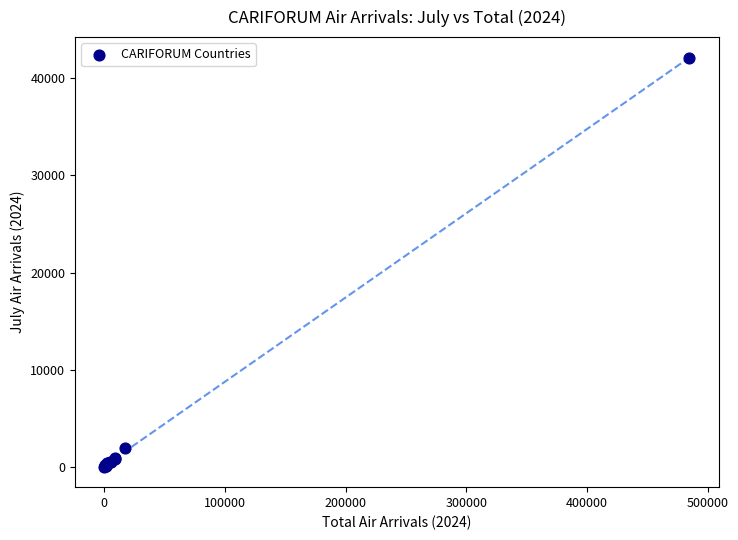

What Y value in the scatter plot is closest to 21067?

1963